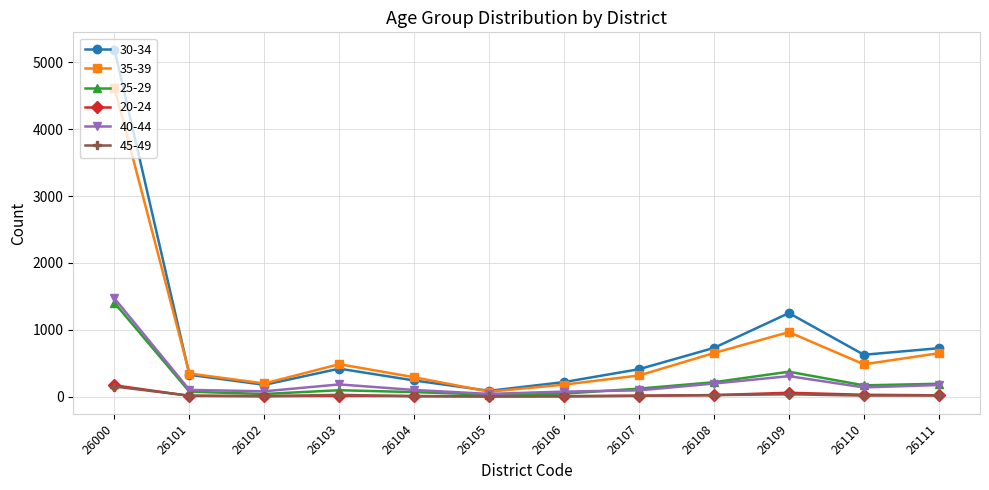

Which series has the widest spread of values?

30-34